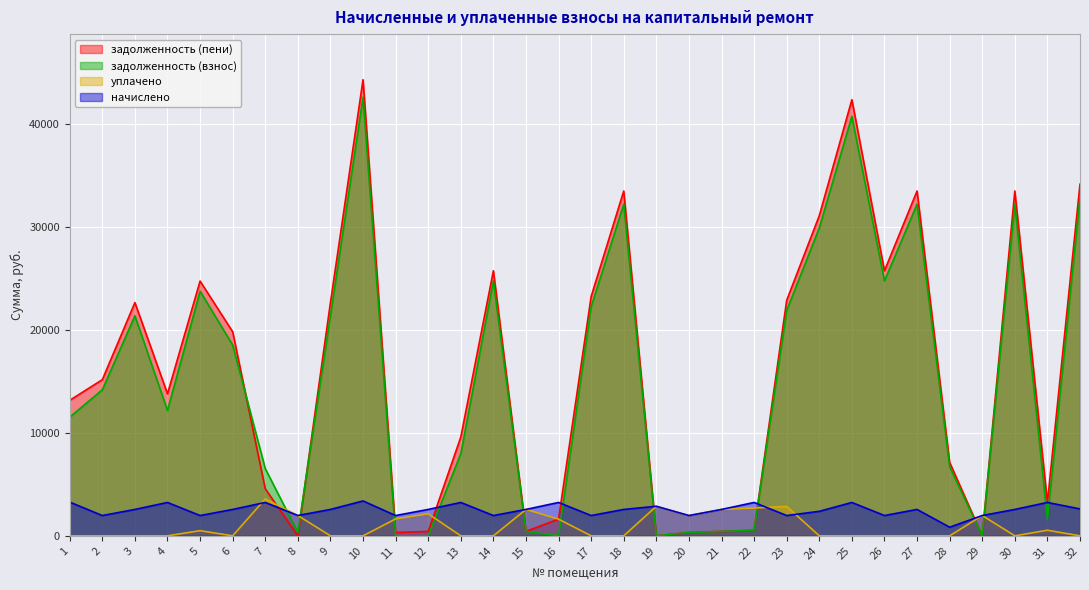

How many series are shown in this chart?

4